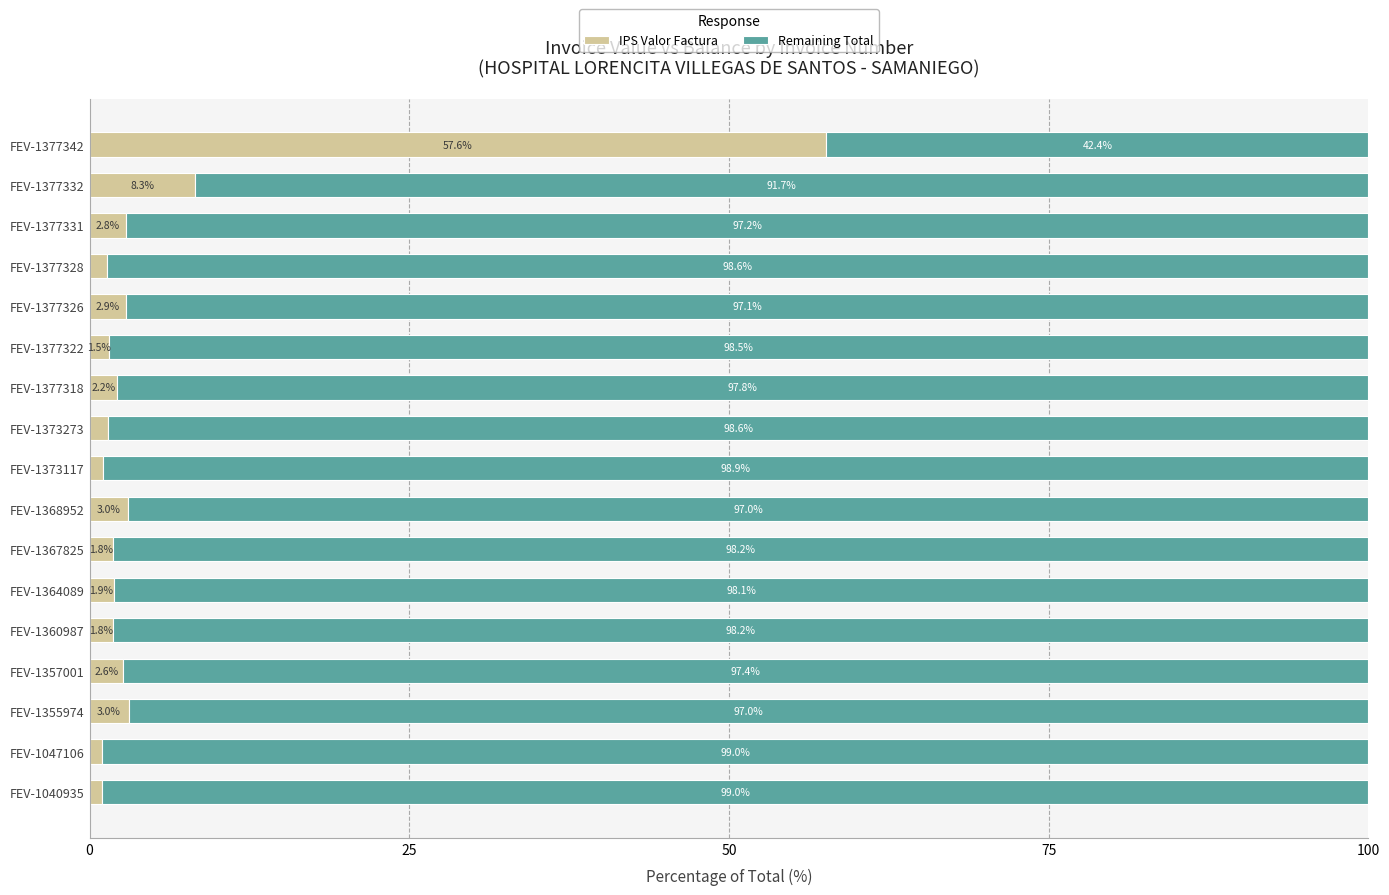

What is the difference between the IPS Valor Factura values at FEV-1040935 and FEV-1377328?

0.4